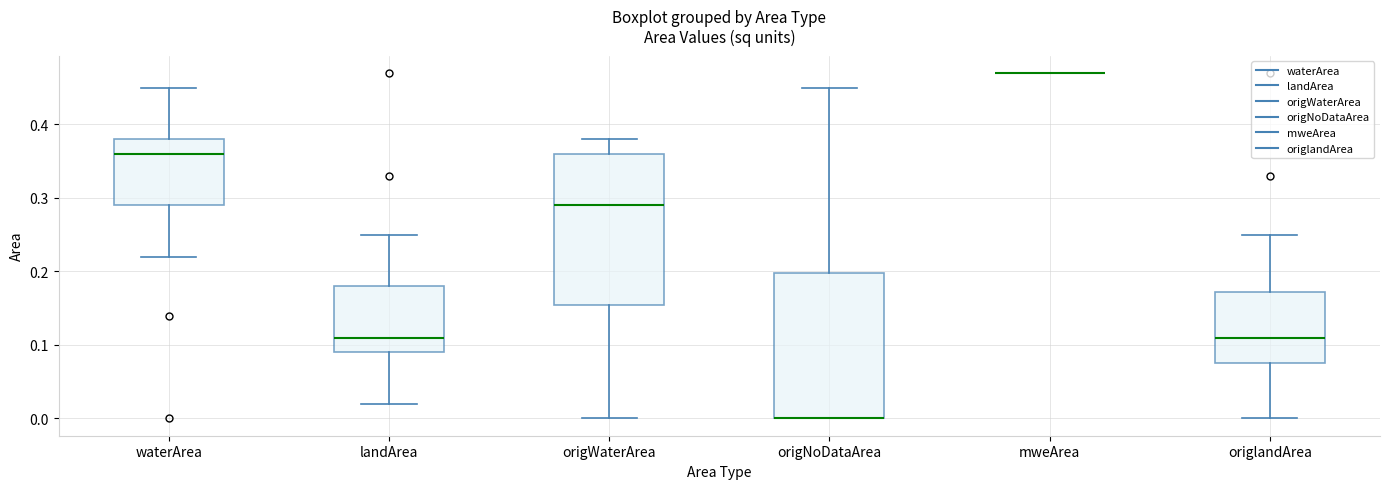

Where is the lower edge of the box for origNoDataArea on the y-axis? The values are not printed on the chart, so give them approximately, as read against the axis.

0.00